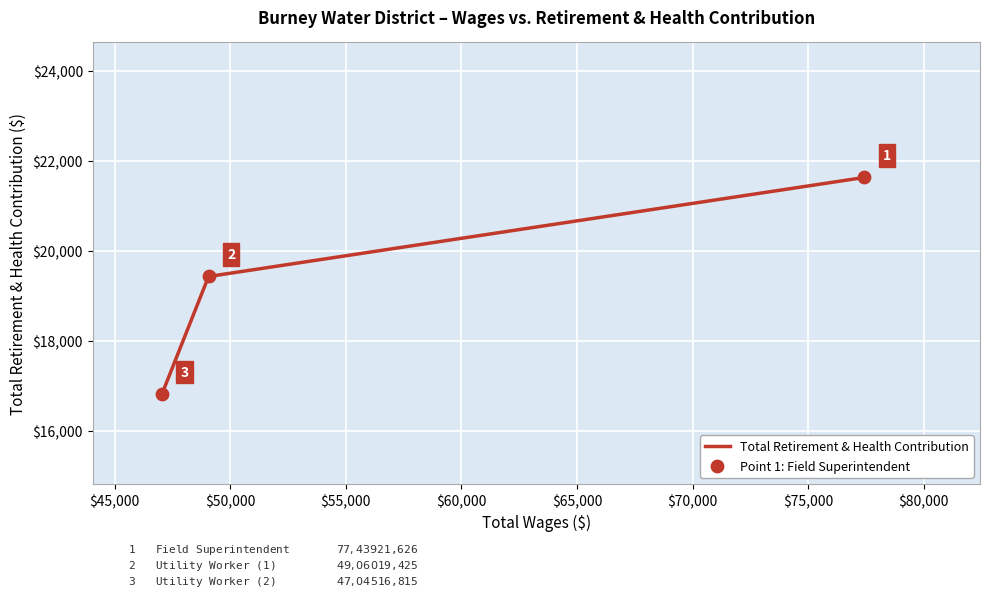

What is the change in value from $45,000 to $50,000?

-2610